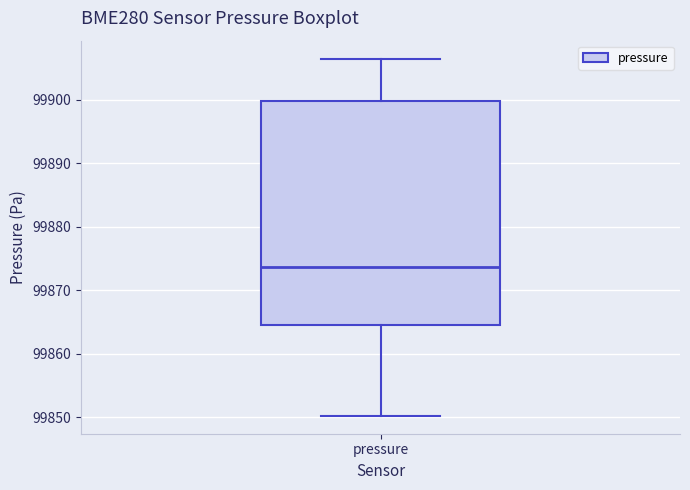

Read this box plot against the y-axis: the position of the median line, the range covered by the box, and the ends of both whiskers. The values are not printed on the chart, so give them approximately, as read against the axis.

median 99874, box 99865 to 99900, whiskers 99850 to 99907